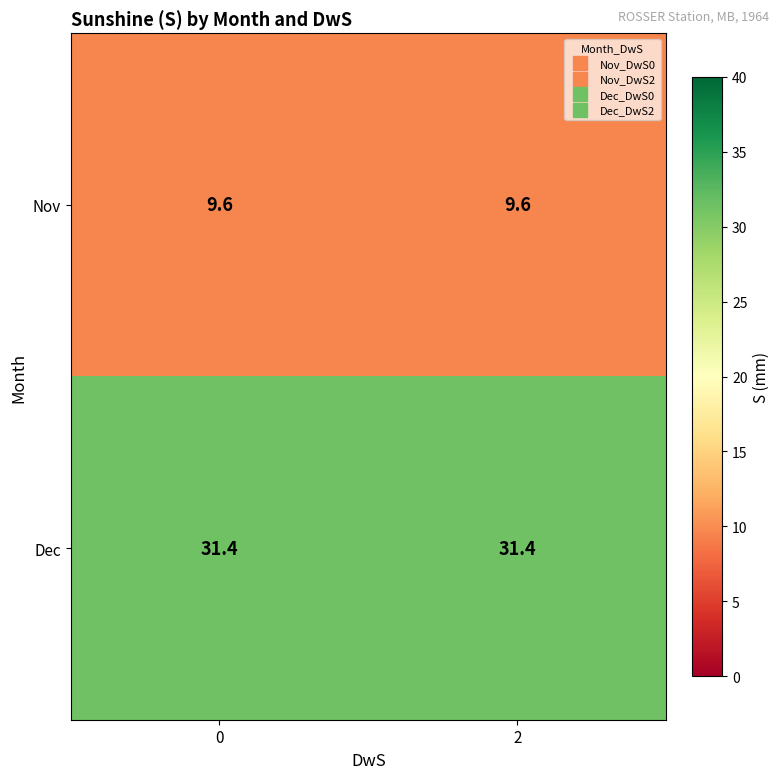

The value of Nov at 0 is 17.0. True or false?

False